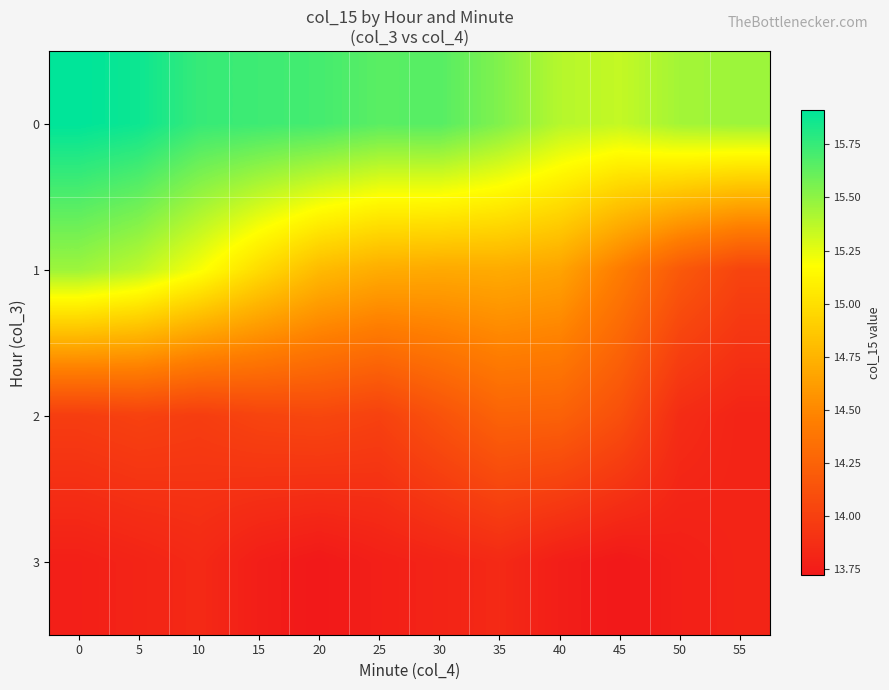

Which label corresponds to the smallest value in the chart?

20